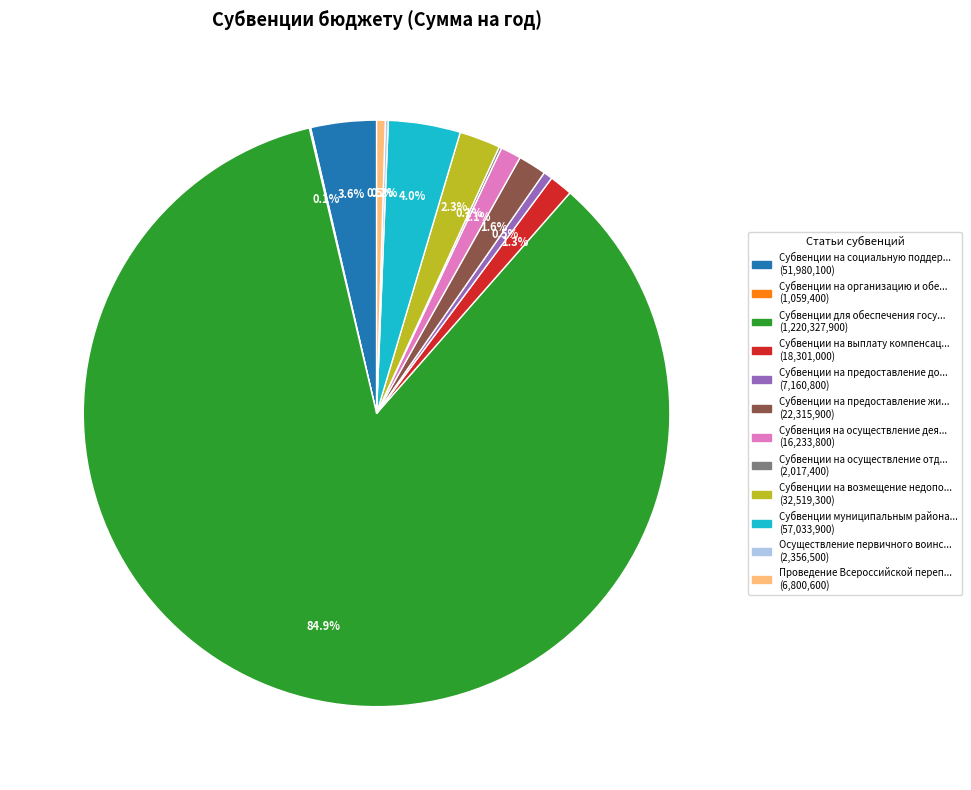

To the nearest percent, what is the average slice percentage?

8%